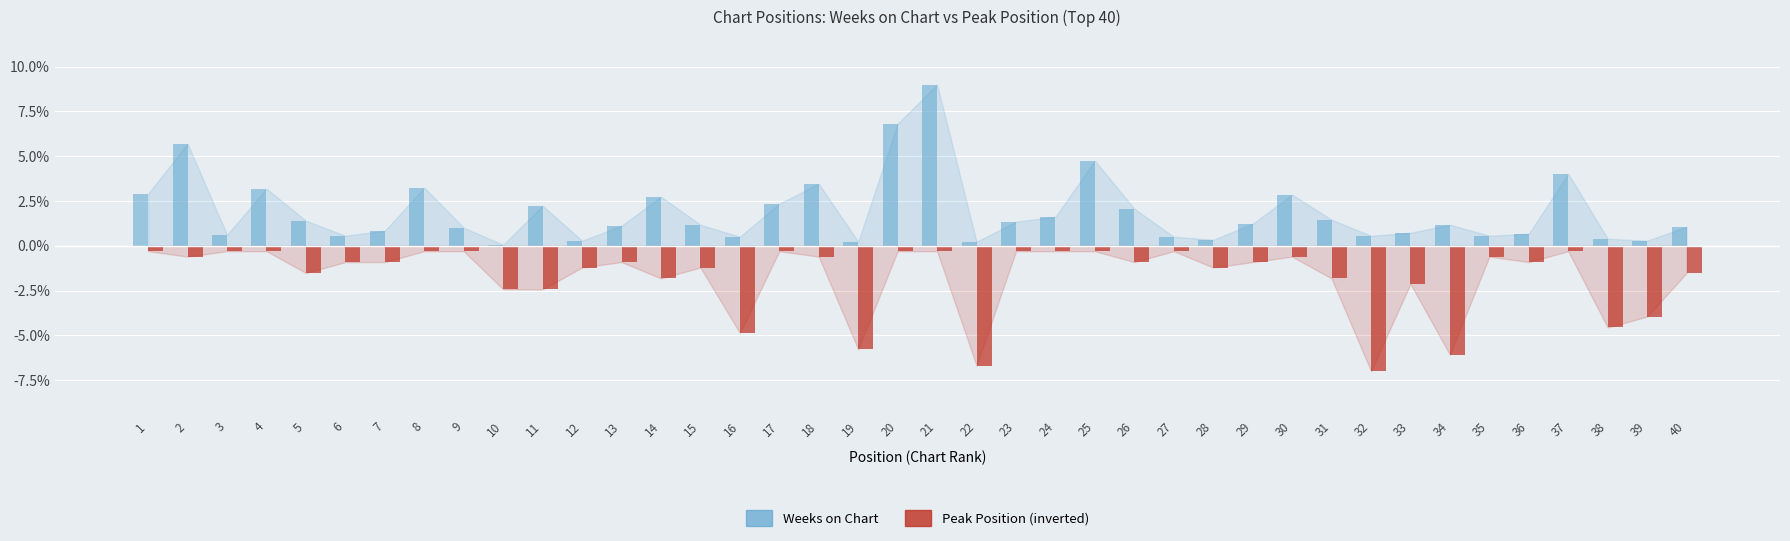

Is the value of Peak Position (inverted) at 36 greater than the value of Weeks on Chart at 3?

No